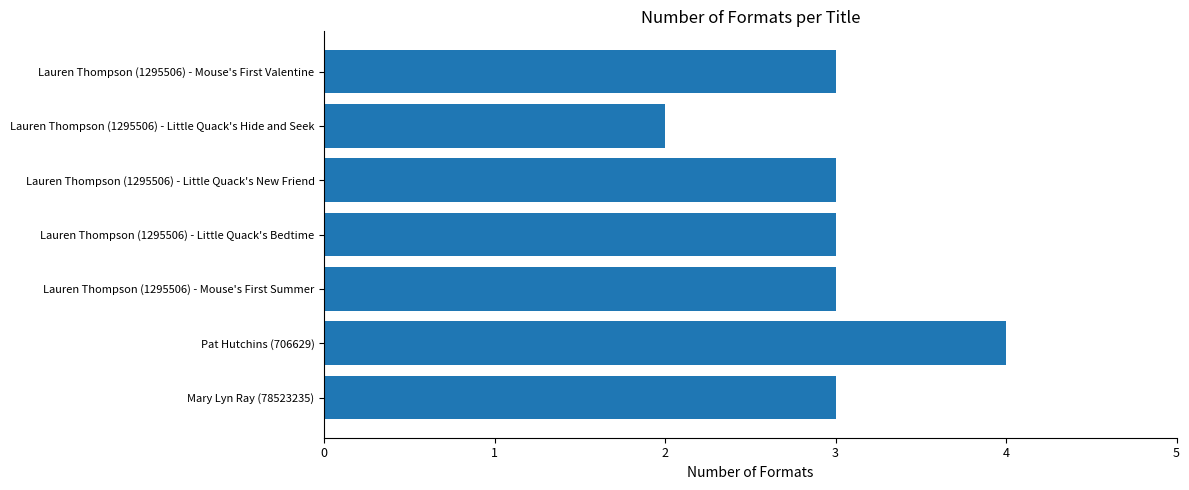

What is the smallest value displayed?

2